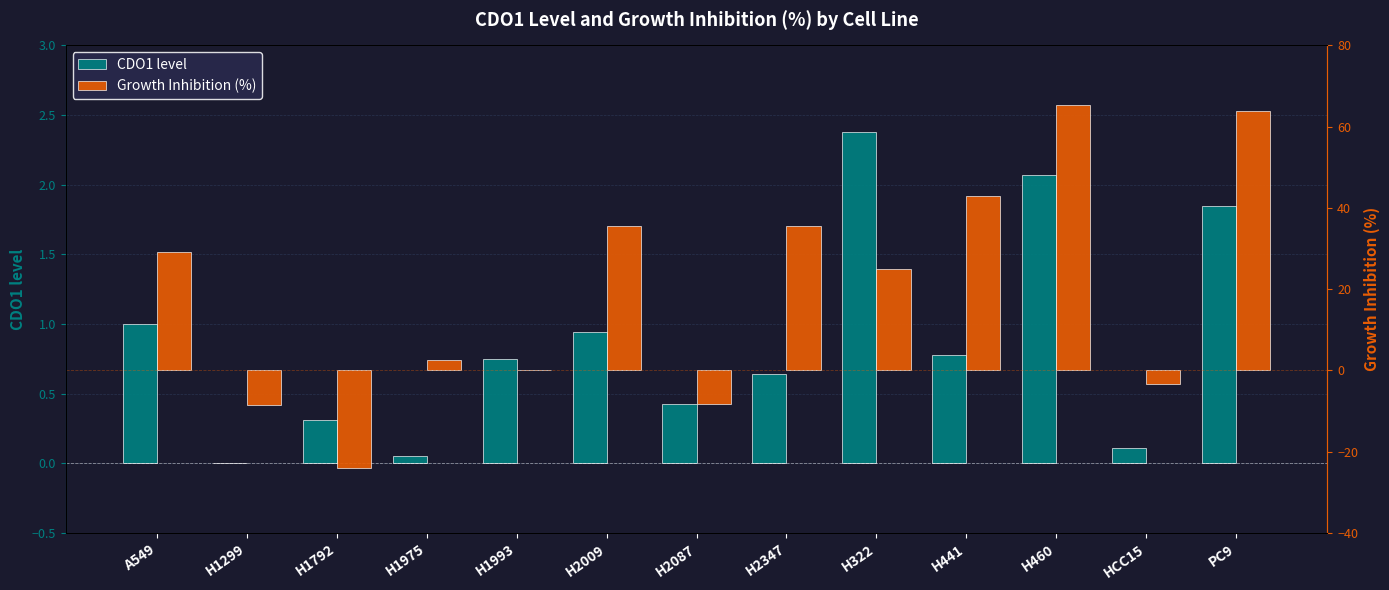

Reading right to left, extract all data points from this chart.

CDO1 level: 1.8	0.1	2.1	0.8	2.4	0.6	0.4	0.9	0.8	0.1	0.3	0.0	1.0
Growth Inhibition (%): 64.0	-3.3	65.4	42.9	25.0	35.6	-8.3	35.6	0.0	2.5	-24.0	-8.5	29.2